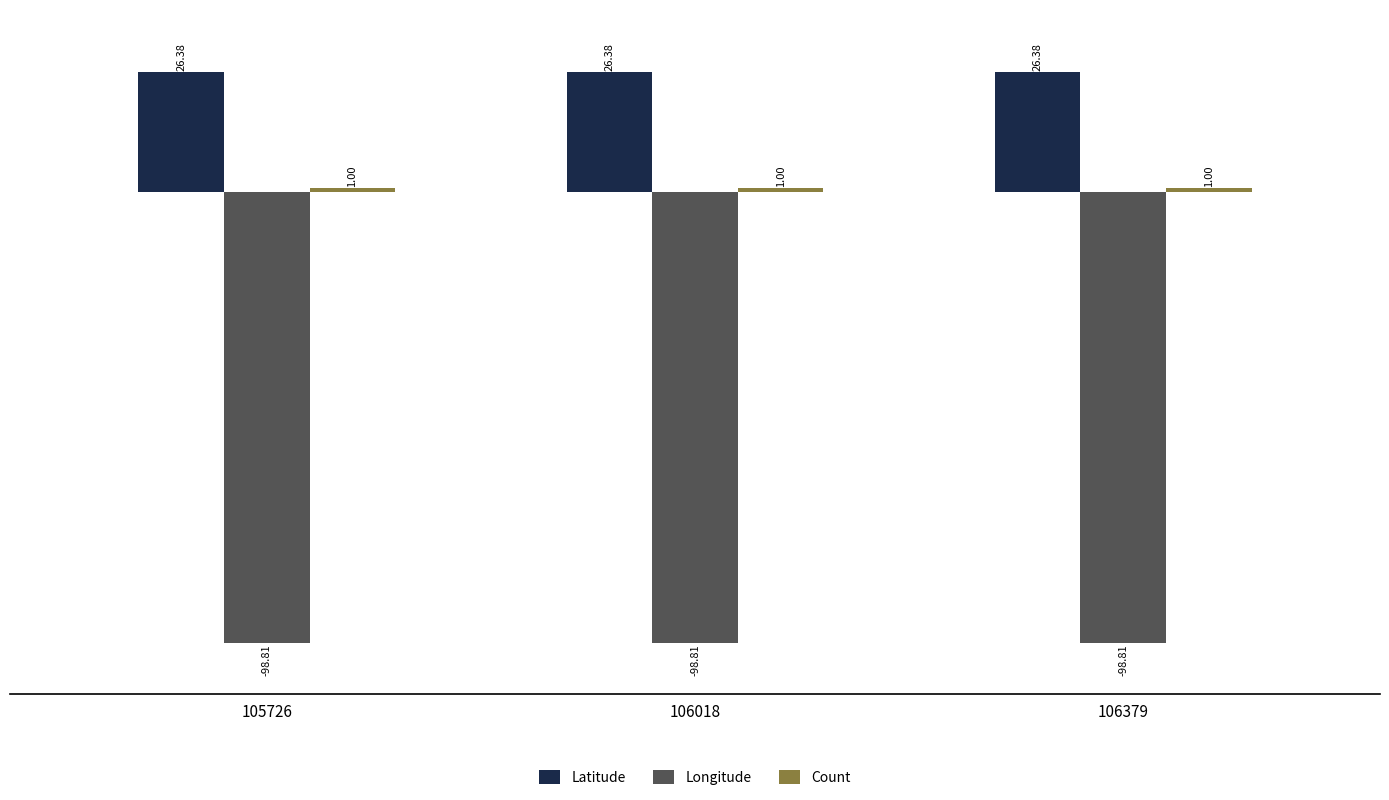

What is the highest value of the Longitude series?

-98.8